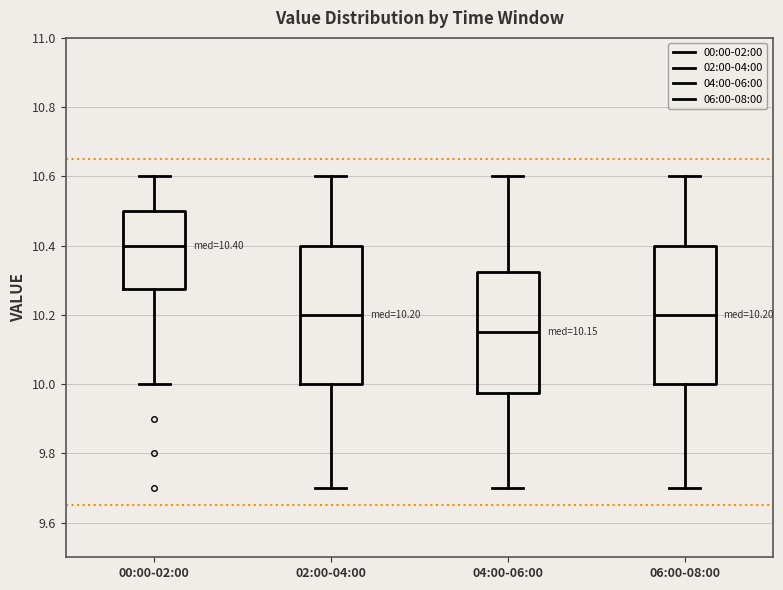

Which box has the lowest median line?

04:00-06:00